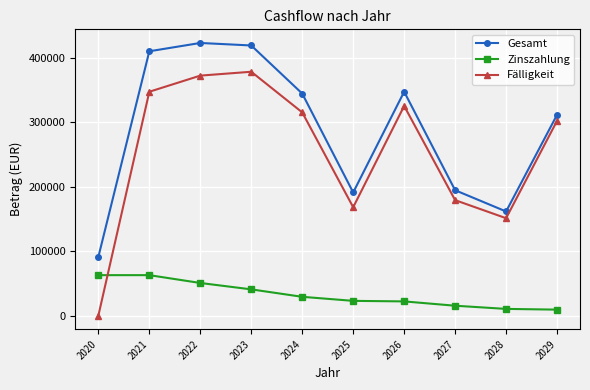

Which series has the largest total across all categories?

Gesamt